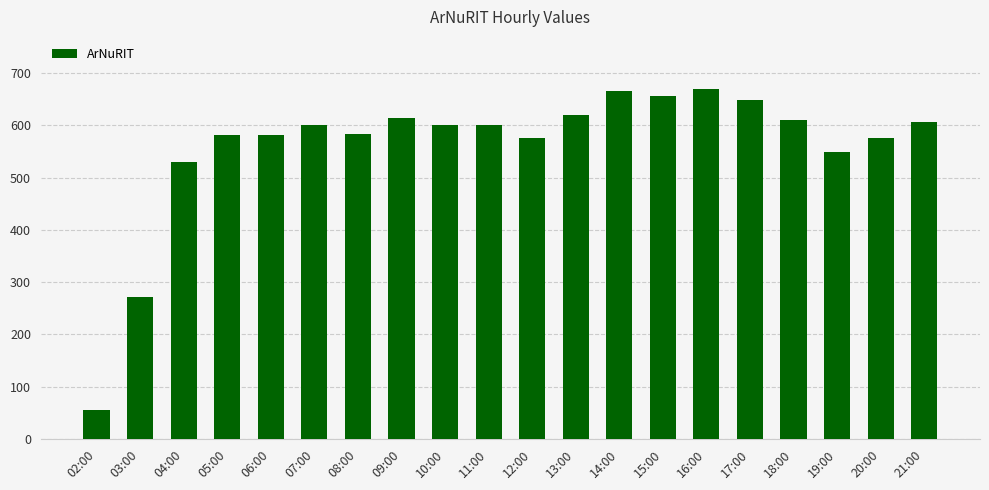

How many bars are there in total?

20